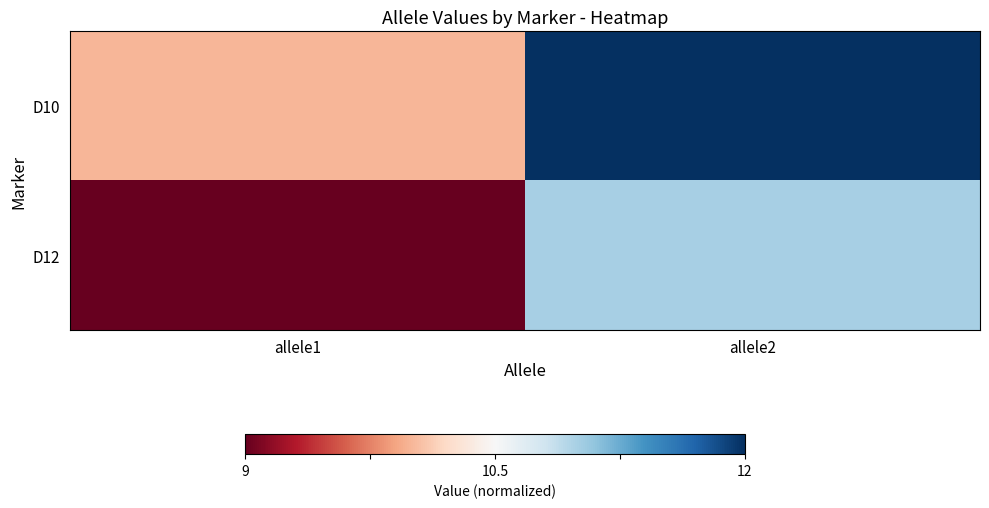

Rank the series by their maximum value, from lowest to highest.

D12, D10